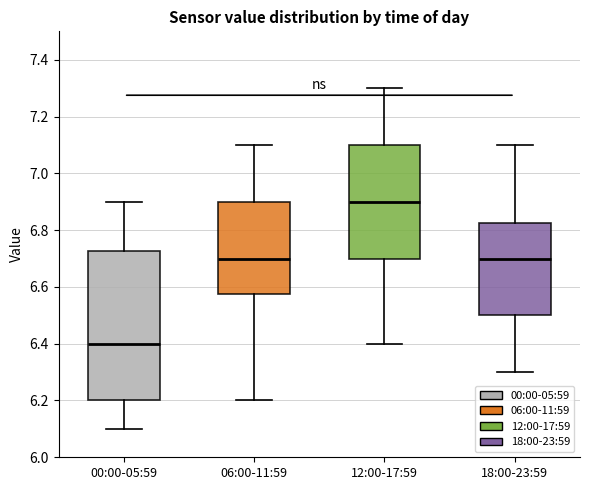

Which box's median line is the lowest?

00:00-05:59